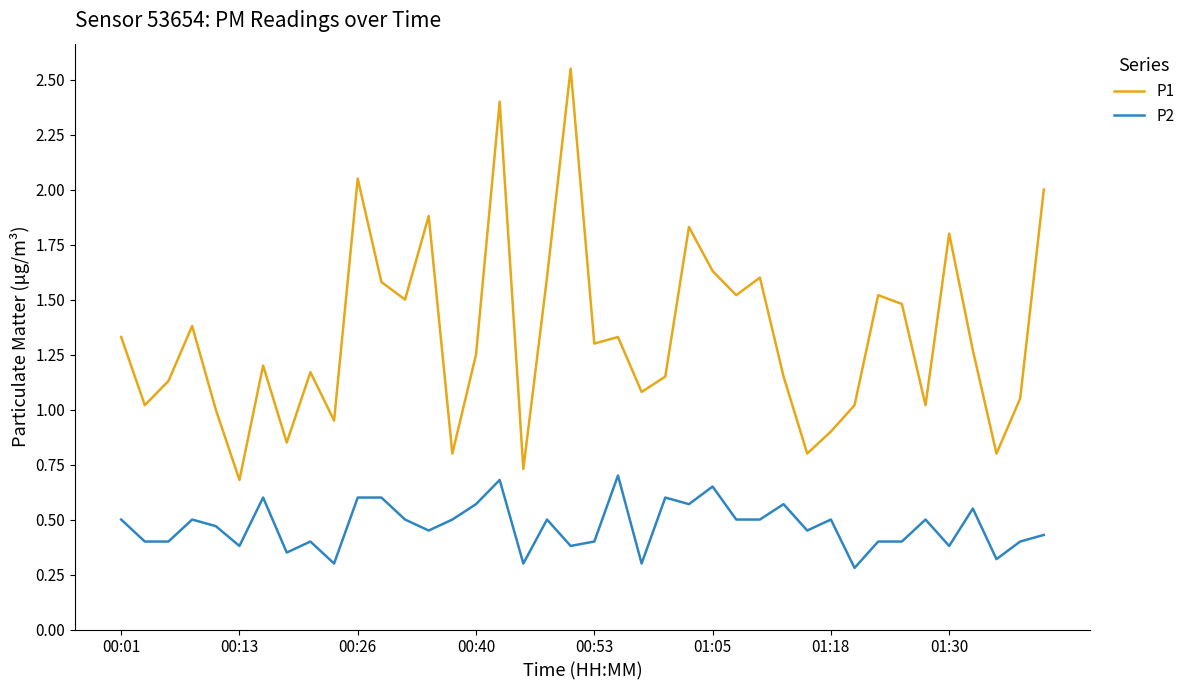

Which series has the widest spread of values?

P1